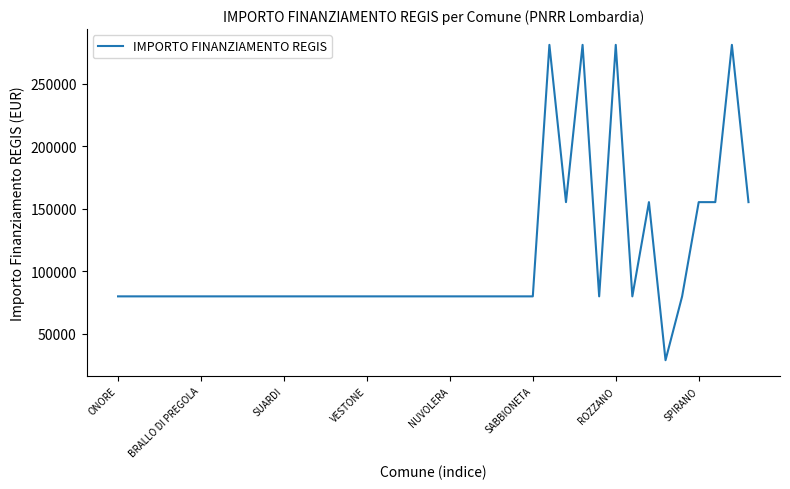

What is the greatest value displayed?

280932